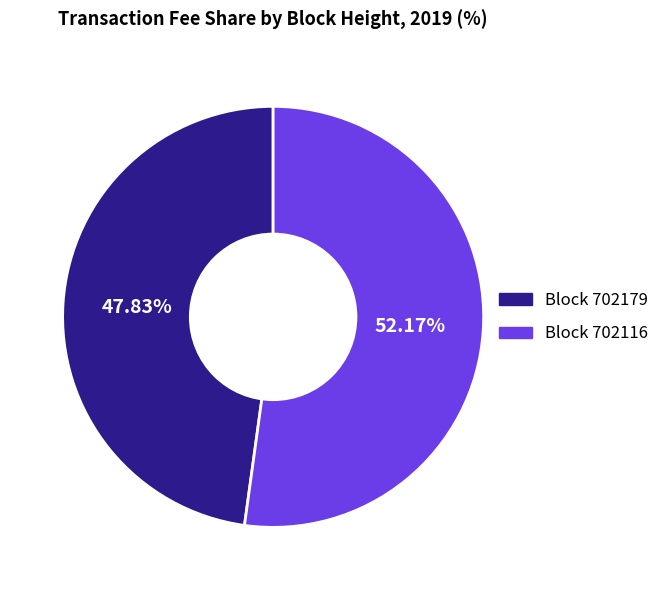

Does any single category account for the majority?

Yes